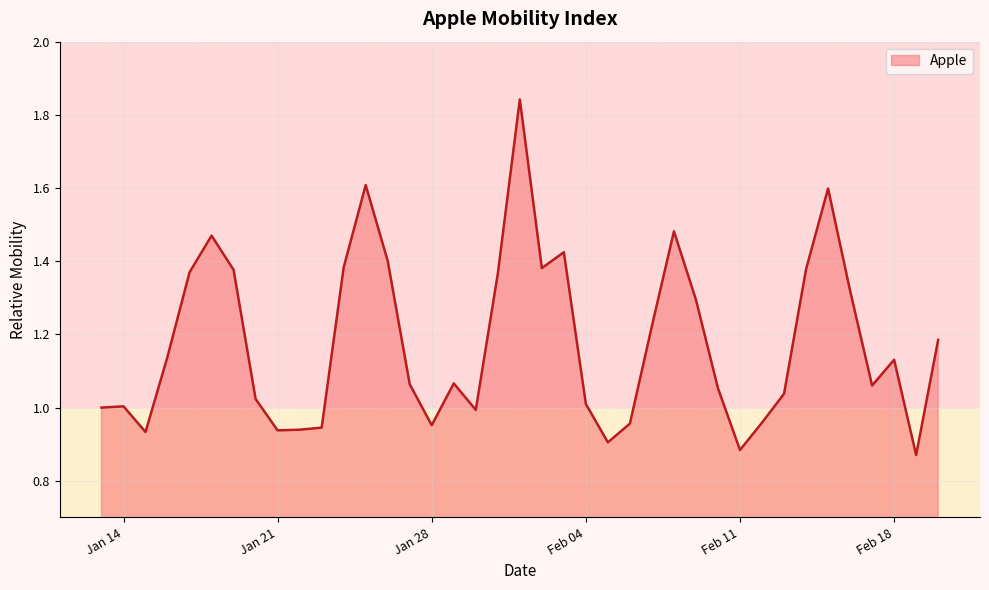

Which category has the highest value across all series?

2020-02-01